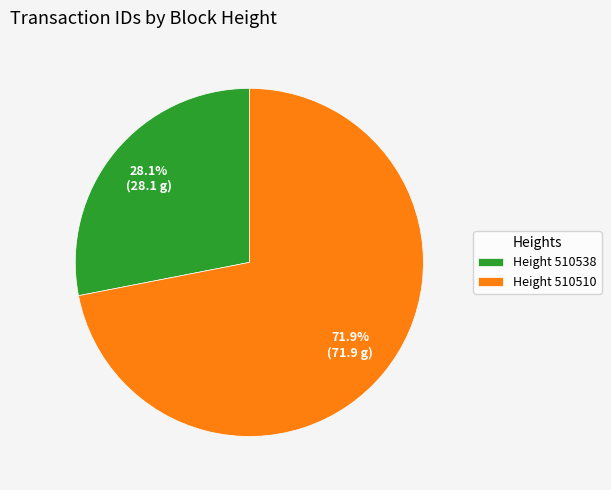

What is the total percentage of Height 510538 and Height 510510?

100.0%